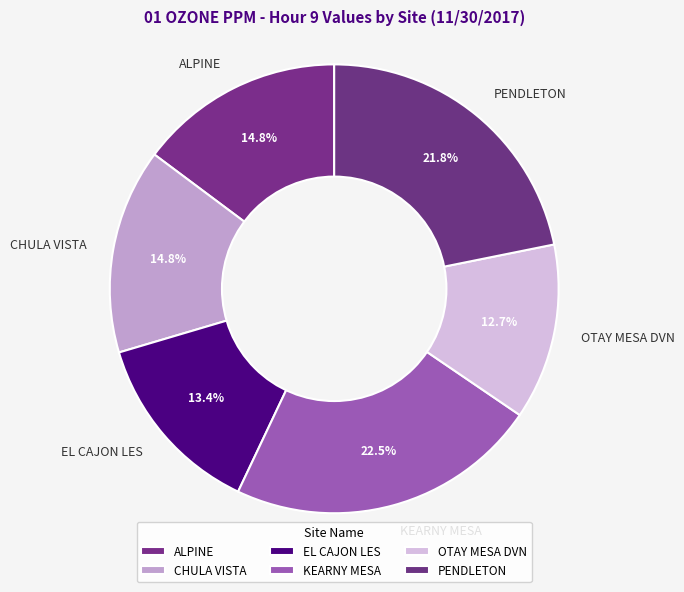

Between KEARNY MESA and EL CAJON LES, which is larger?

KEARNY MESA